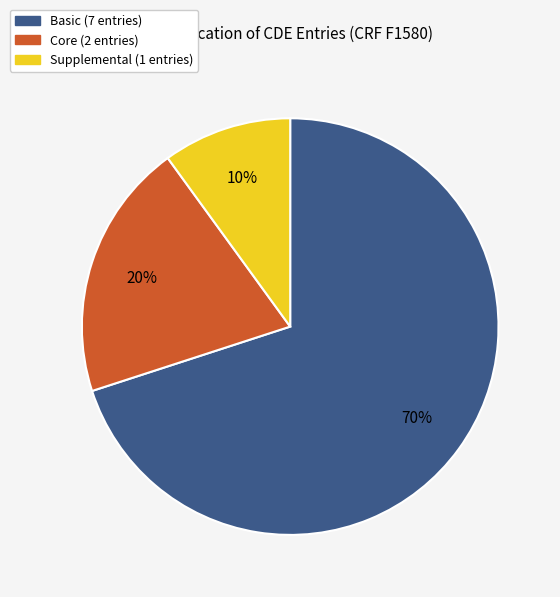

Does any single category account for the majority?

Yes